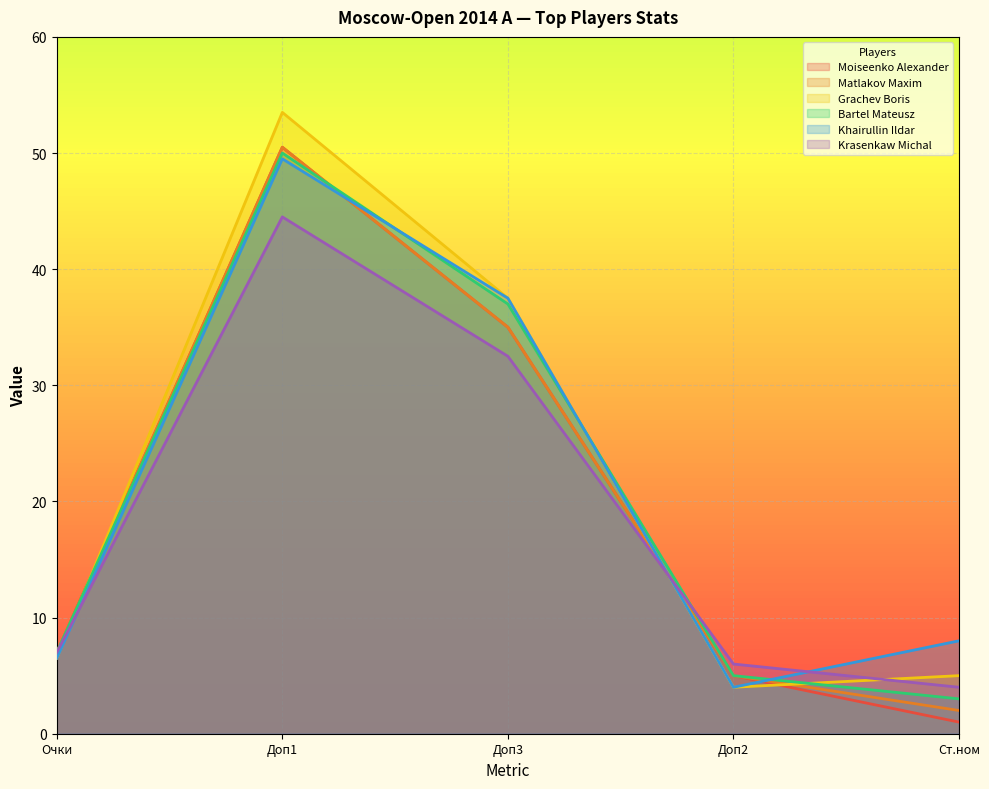

What is the greatest value displayed?

53.5